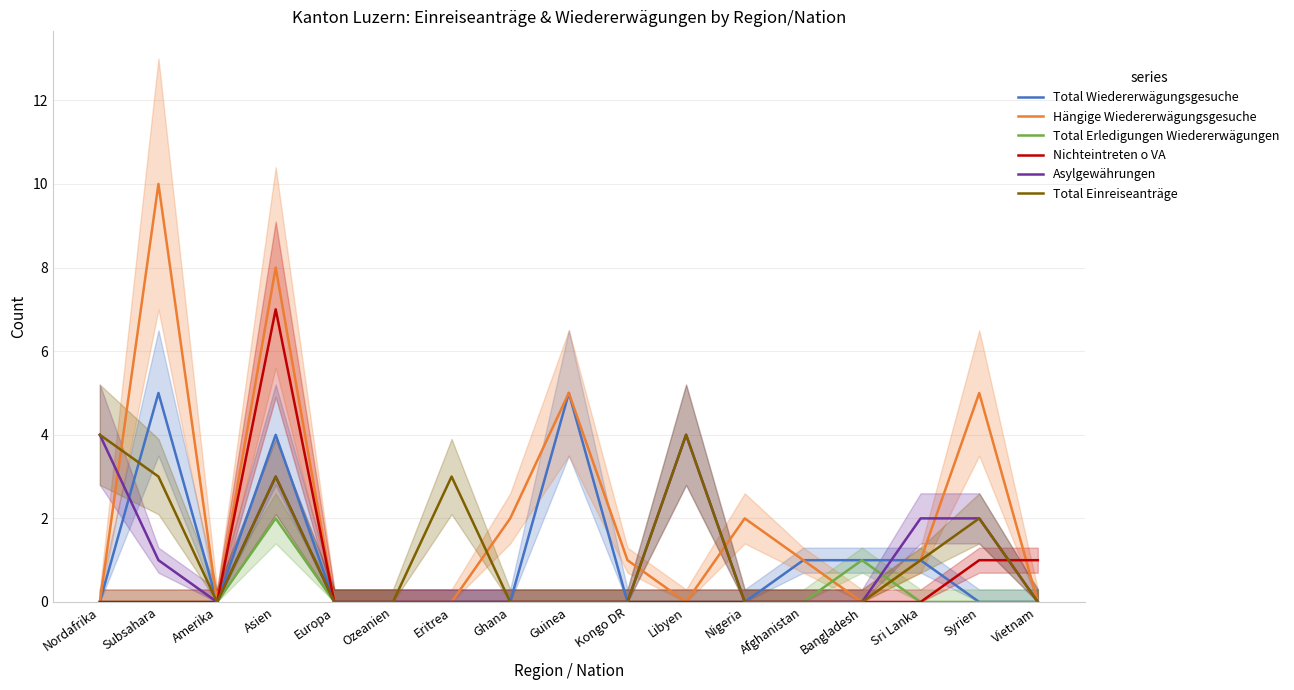

Is the value of Nichteintreten o VA at Eritrea greater than the value of Total Wiedererwägungsgesuche at Bangladesh?

No